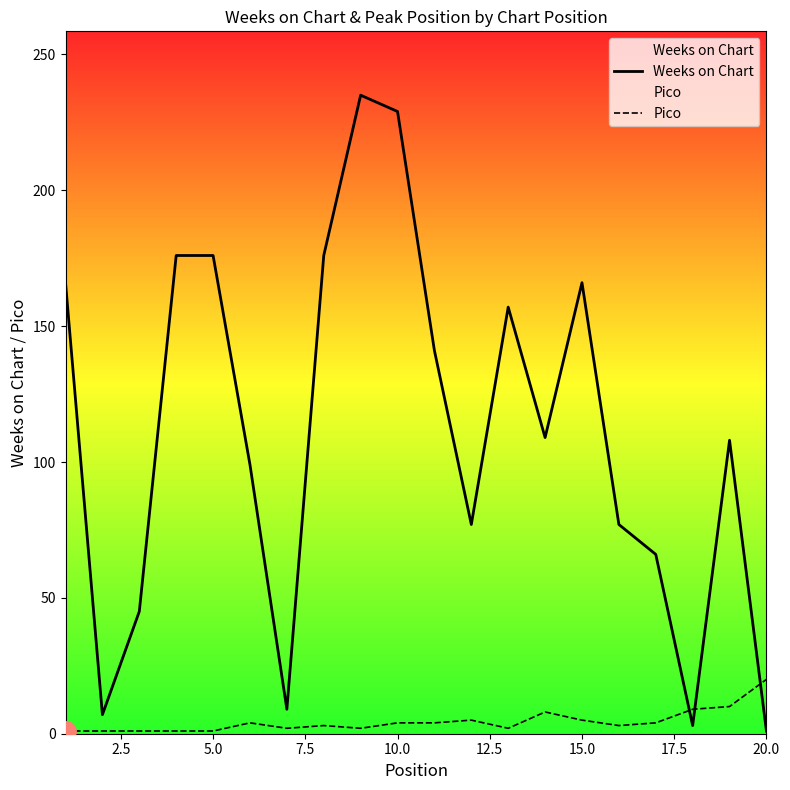

Which series has the largest total across all categories?

Weeks on Chart